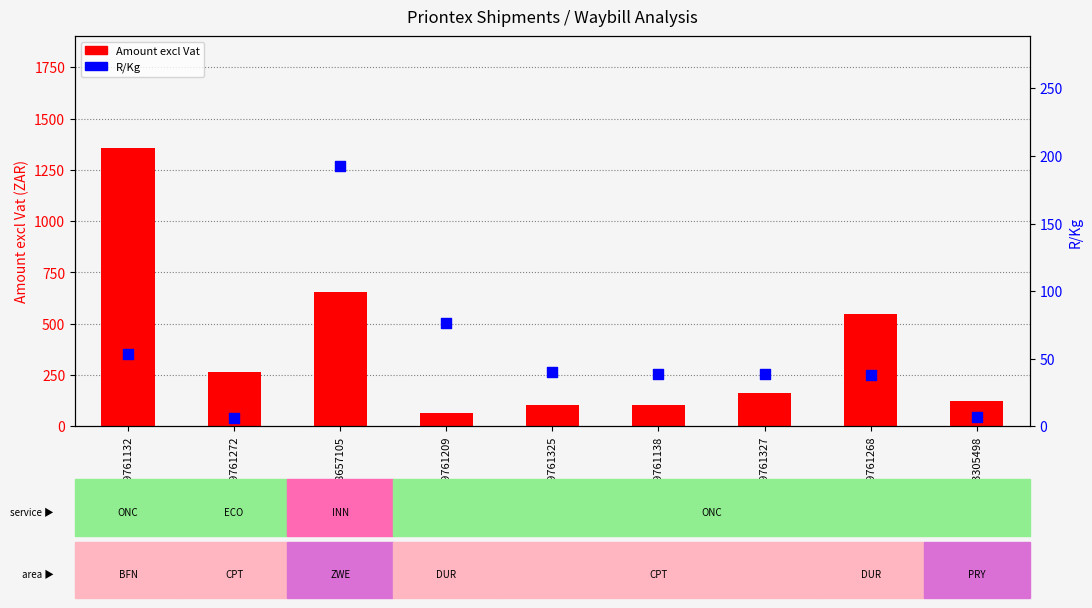

Is the value of Amount excl Vat at 13305498 greater than the value of R/Kg at 19761268?

Yes